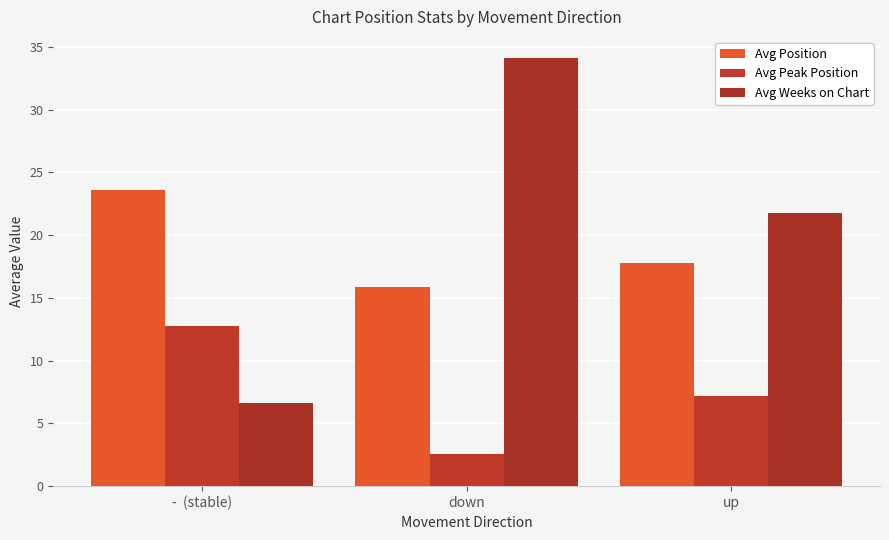

Are the bars grouped side by side (vs. stacked)?

Yes